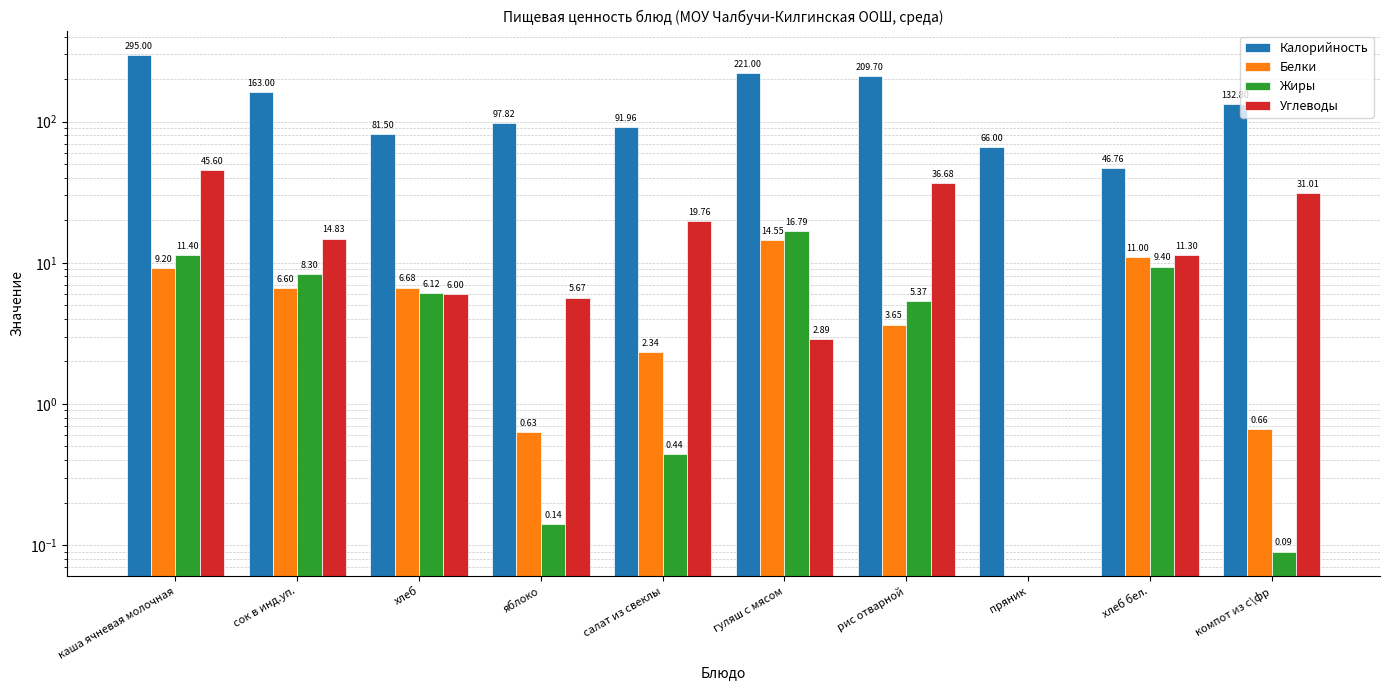

Rank the series at каша ячневая молочная from lowest to highest value.

Белки, Жиры, Углеводы, Калорийность